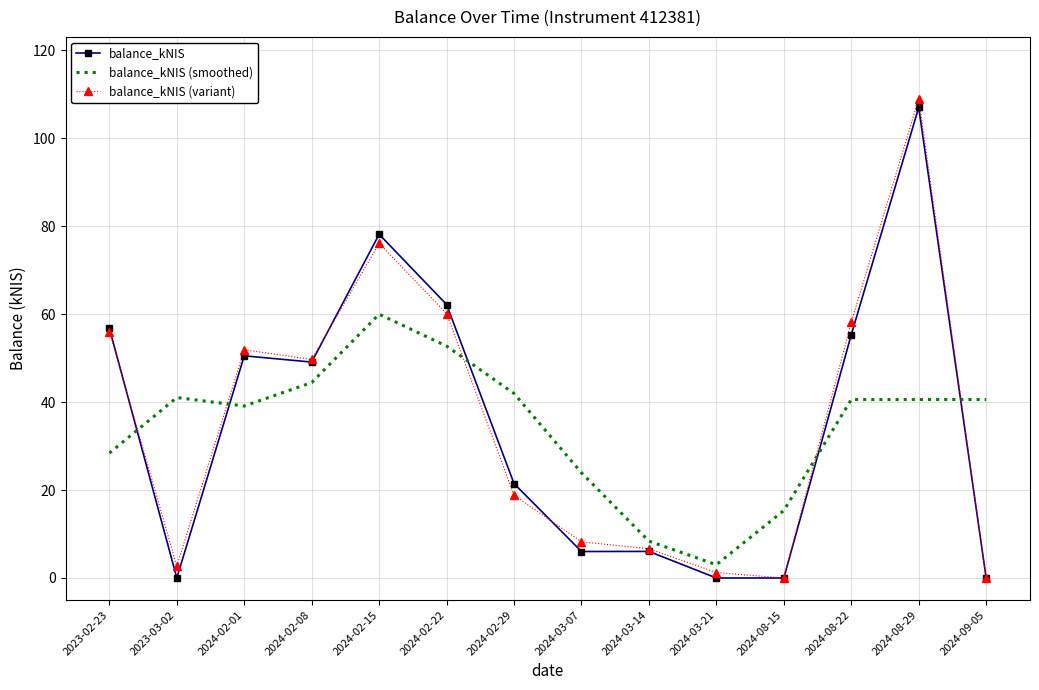

What is the greatest value displayed?

108.9